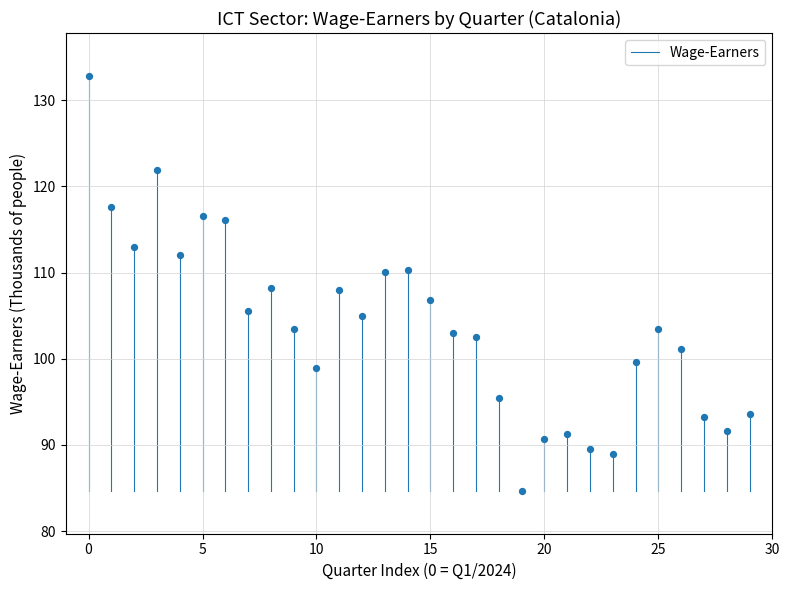

What is the range of Y values (max minus min)?

48.1